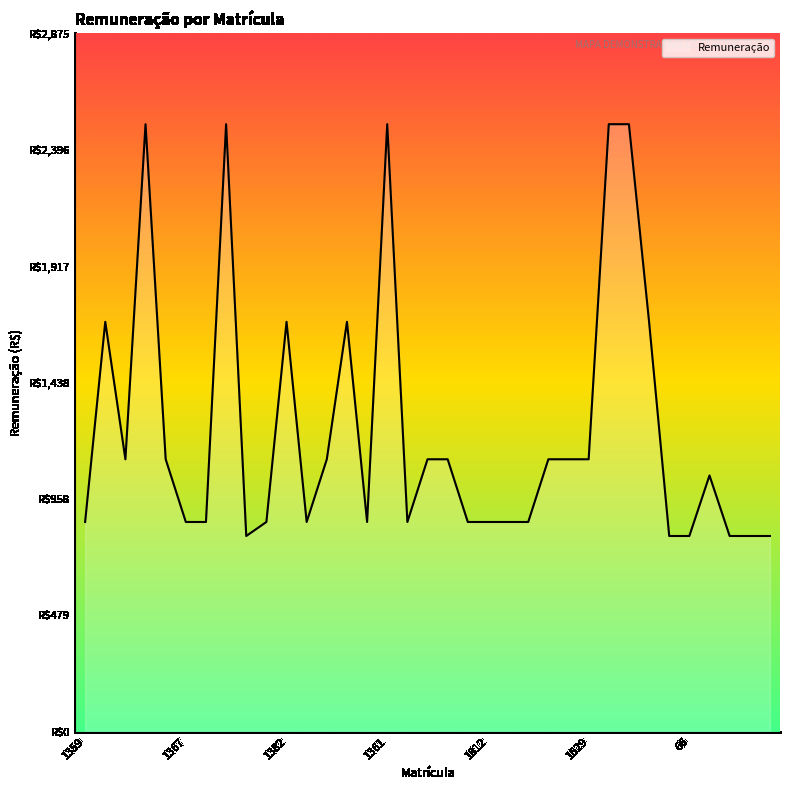

What is the label of the 16th point from the right?

1602